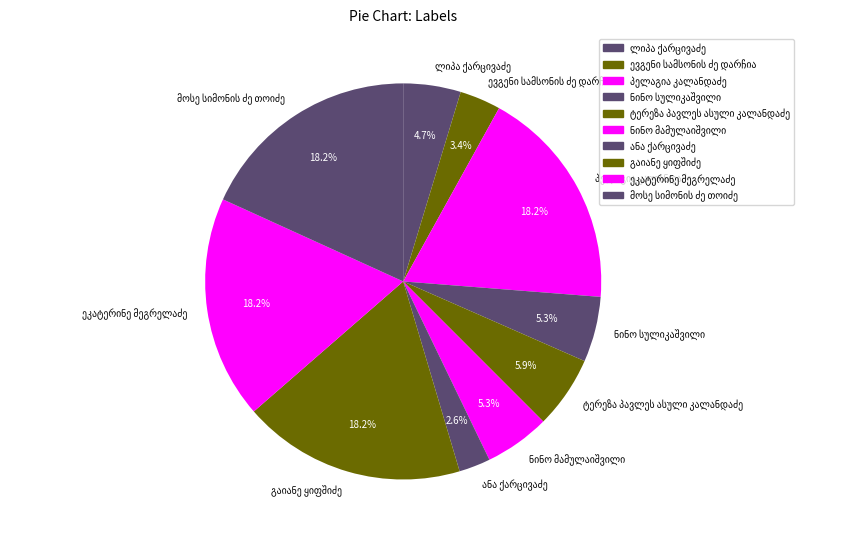

Does any single category account for the majority?

No